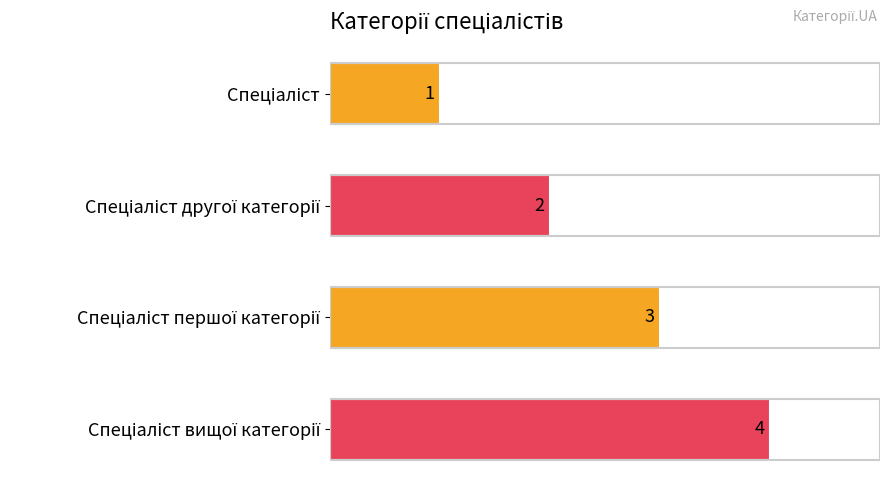

What is the value of the 2nd bar from the top?

2